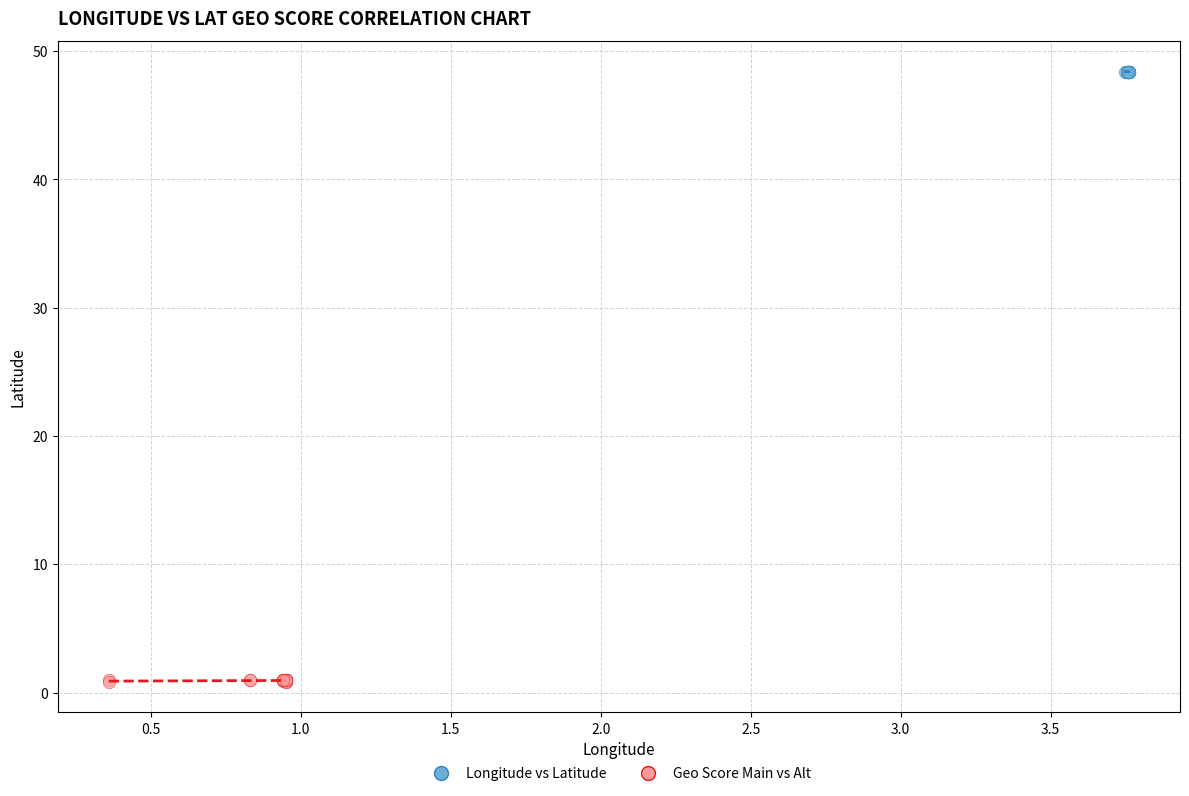

Which series reaches the minimum Y coordinate?

Geo Score Main vs Alt